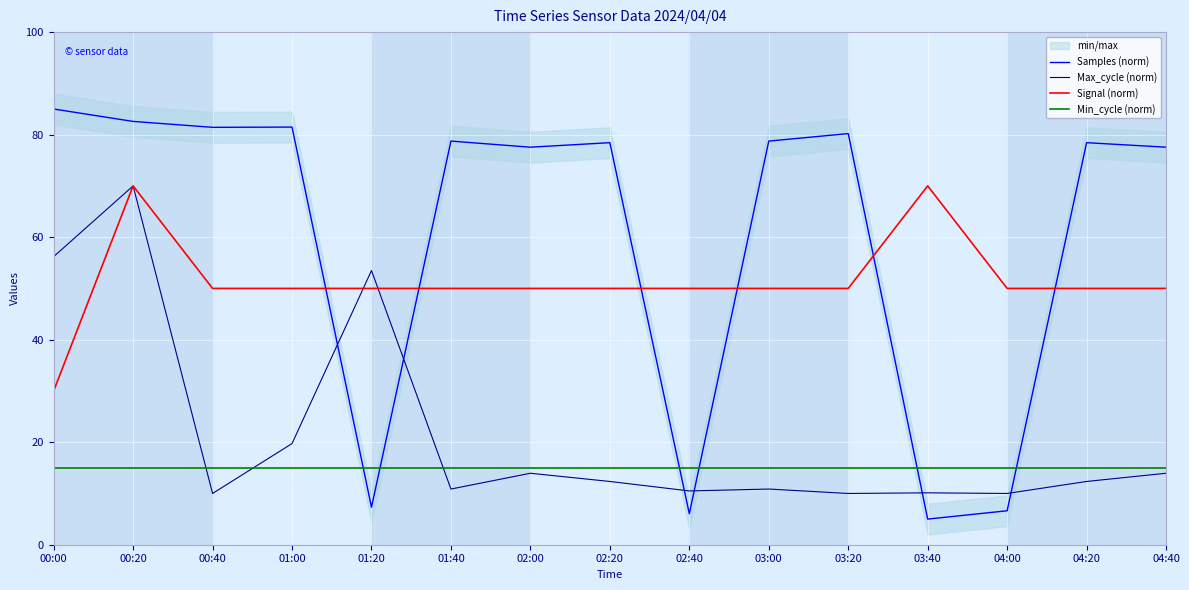

Where does the Samples (norm) series first go above 78?

00:00